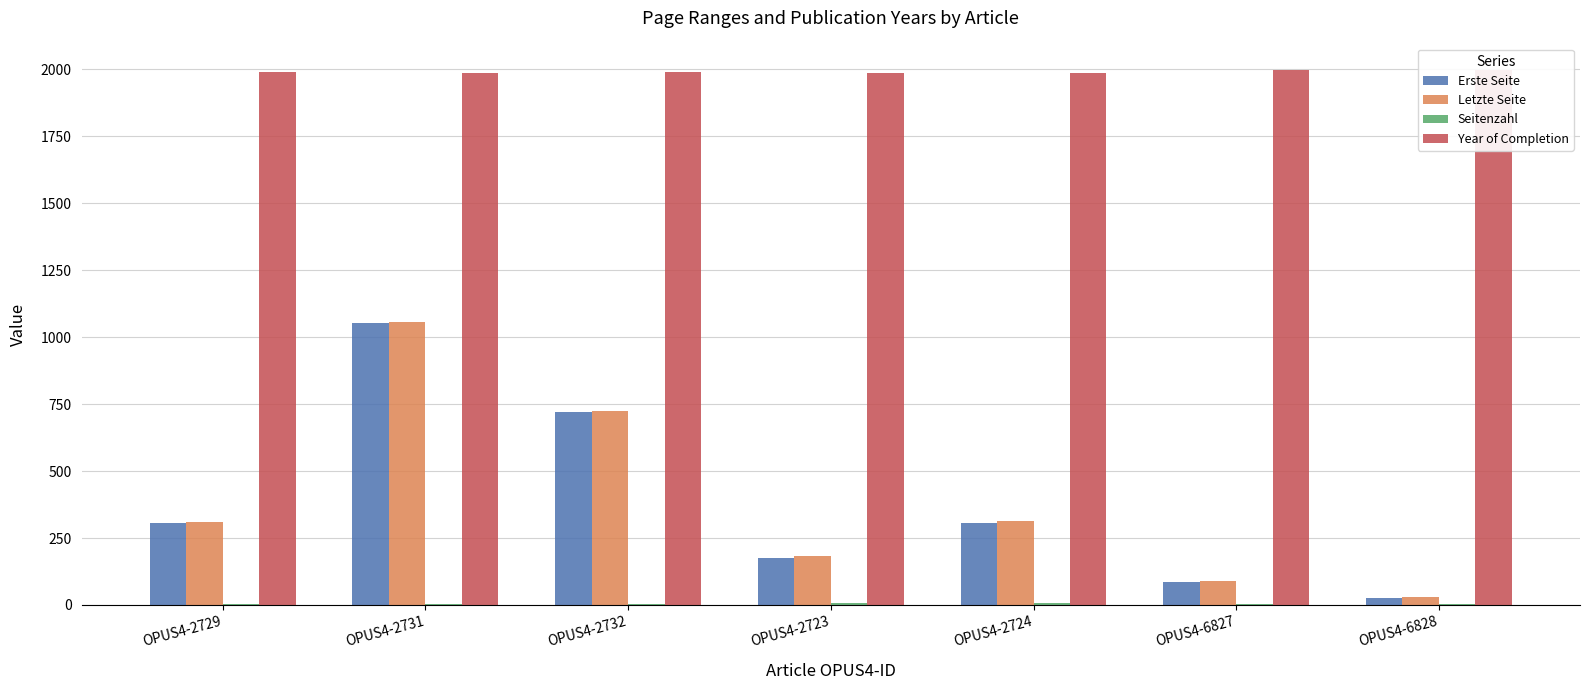

How many data points does each series have?

7